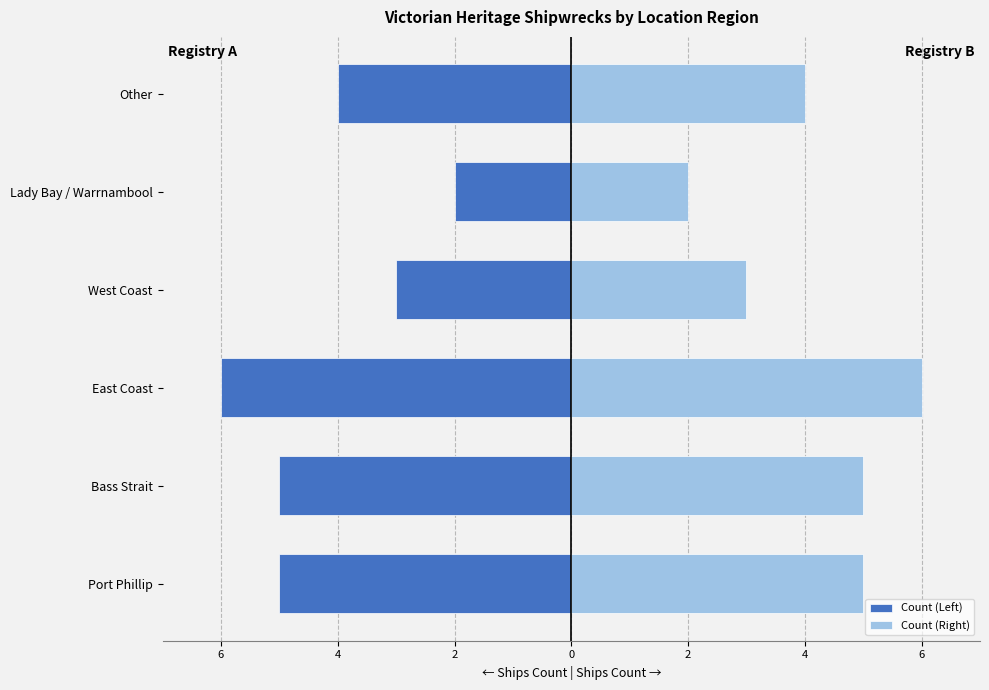

How many bars are there in total?

12